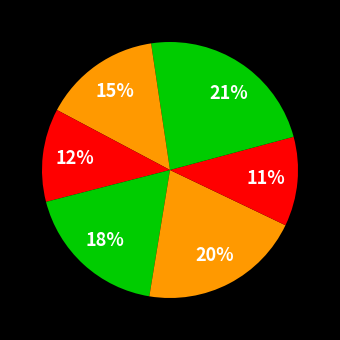

Does any single category account for the majority?

No